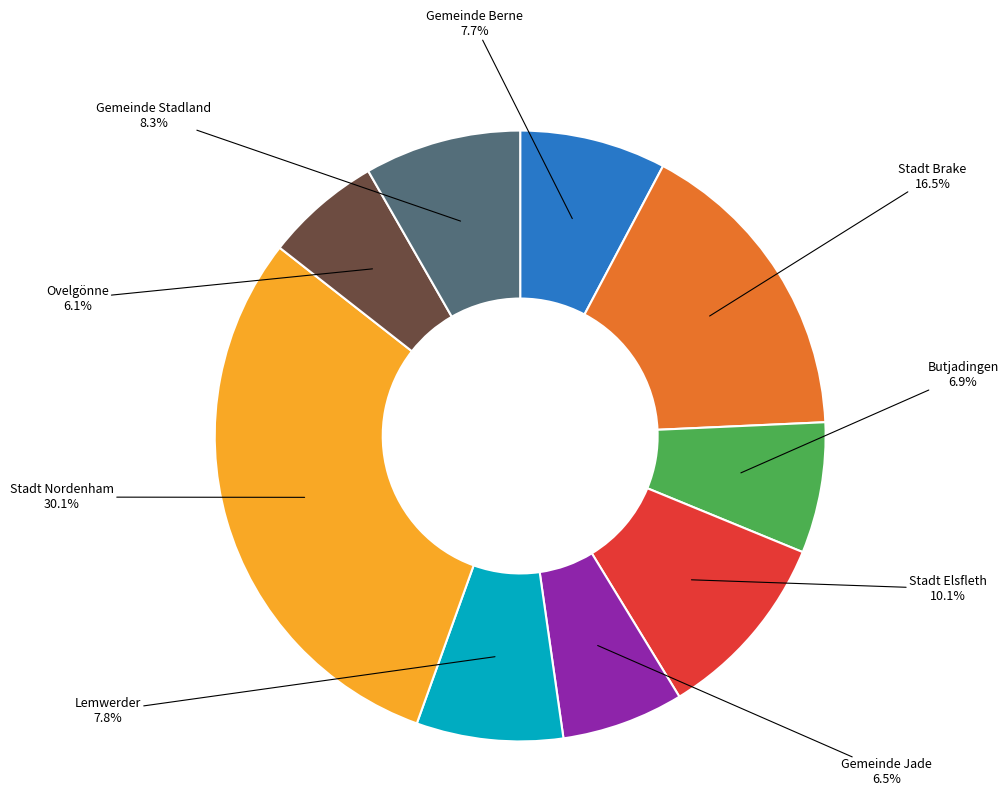

Does any single category account for the majority?

No